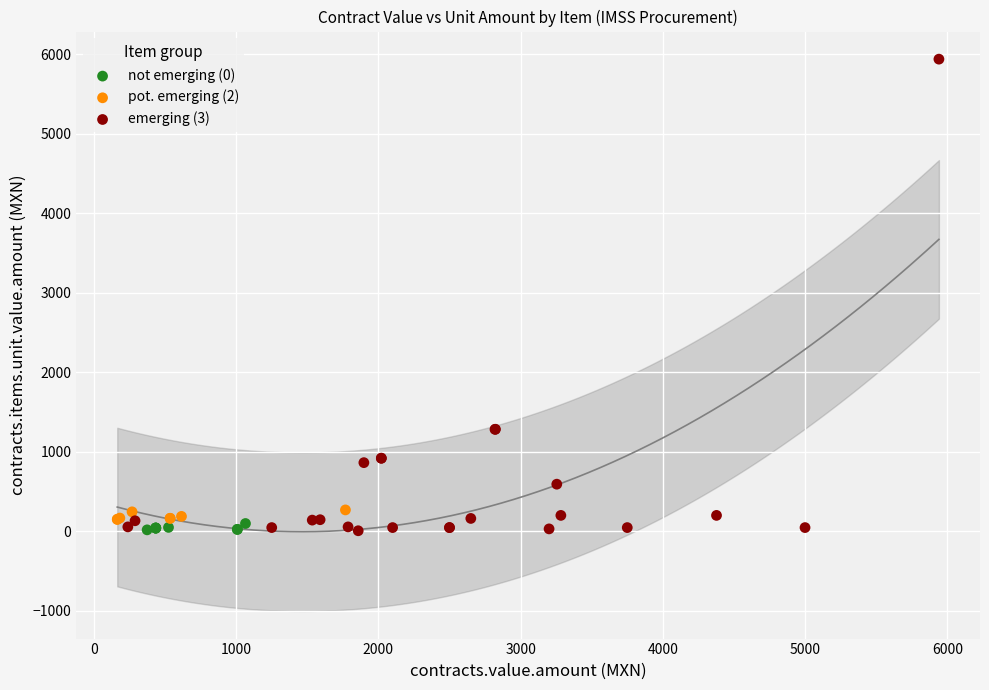

Which series has the widest spread of Y values?

emerging (3)